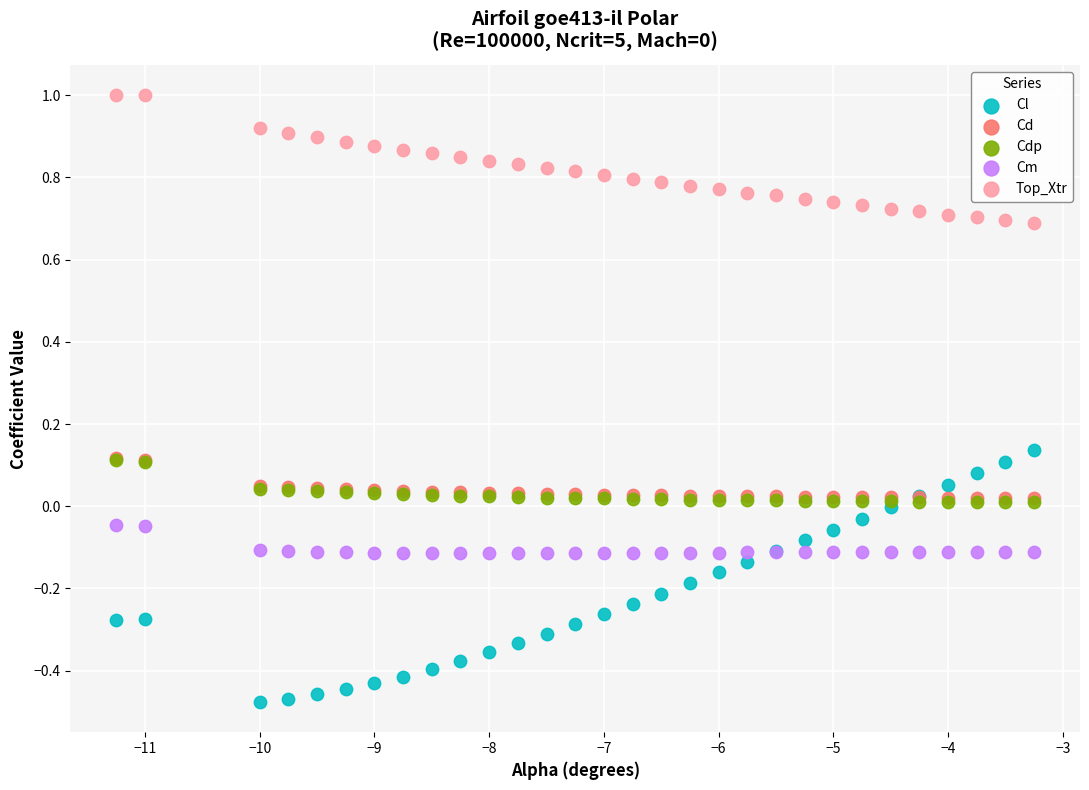

What are all the series names shown in the legend?

Cl, Cd, Cdp, Cm, Top_Xtr